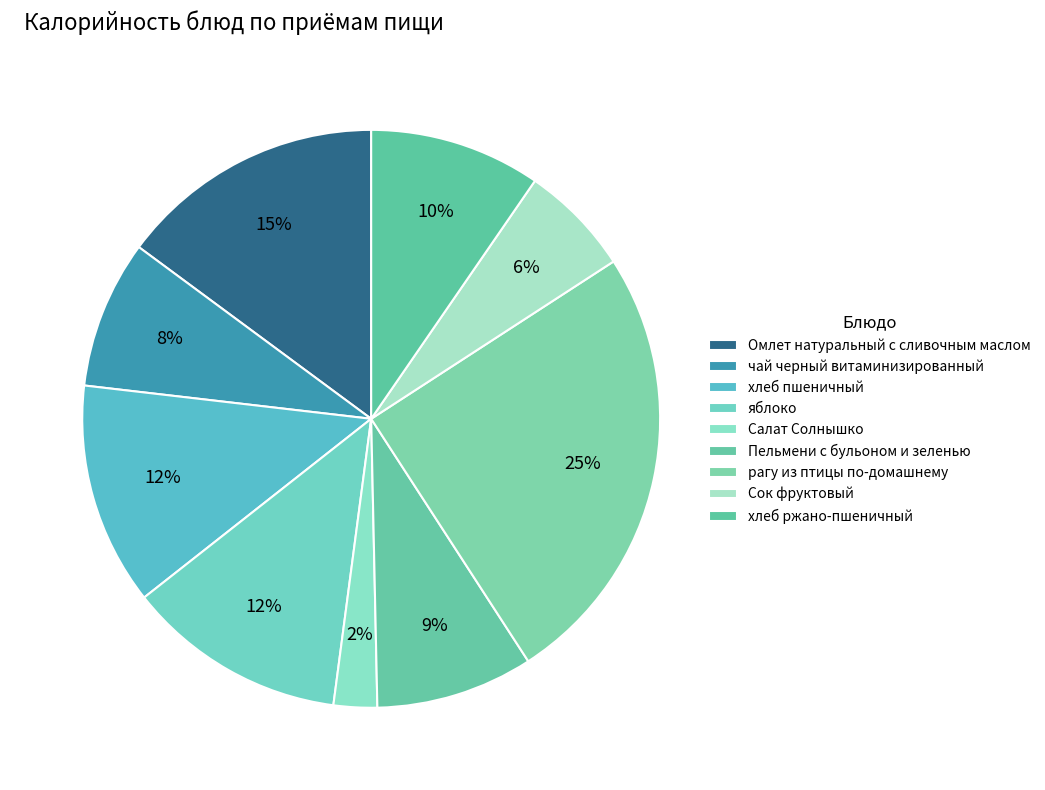

How many slices are in this pie chart?

9